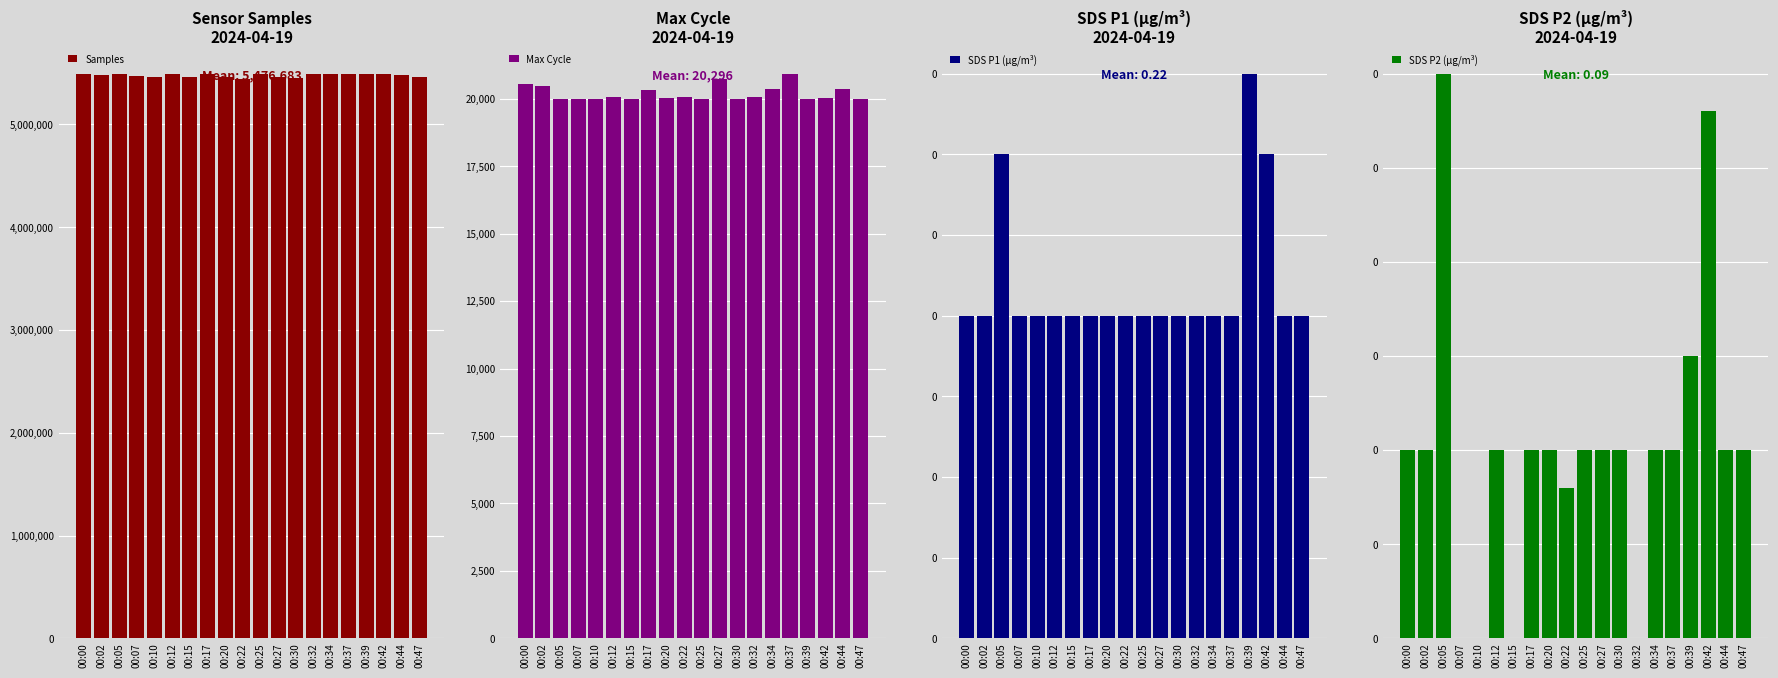

How many bars are there in total?

80